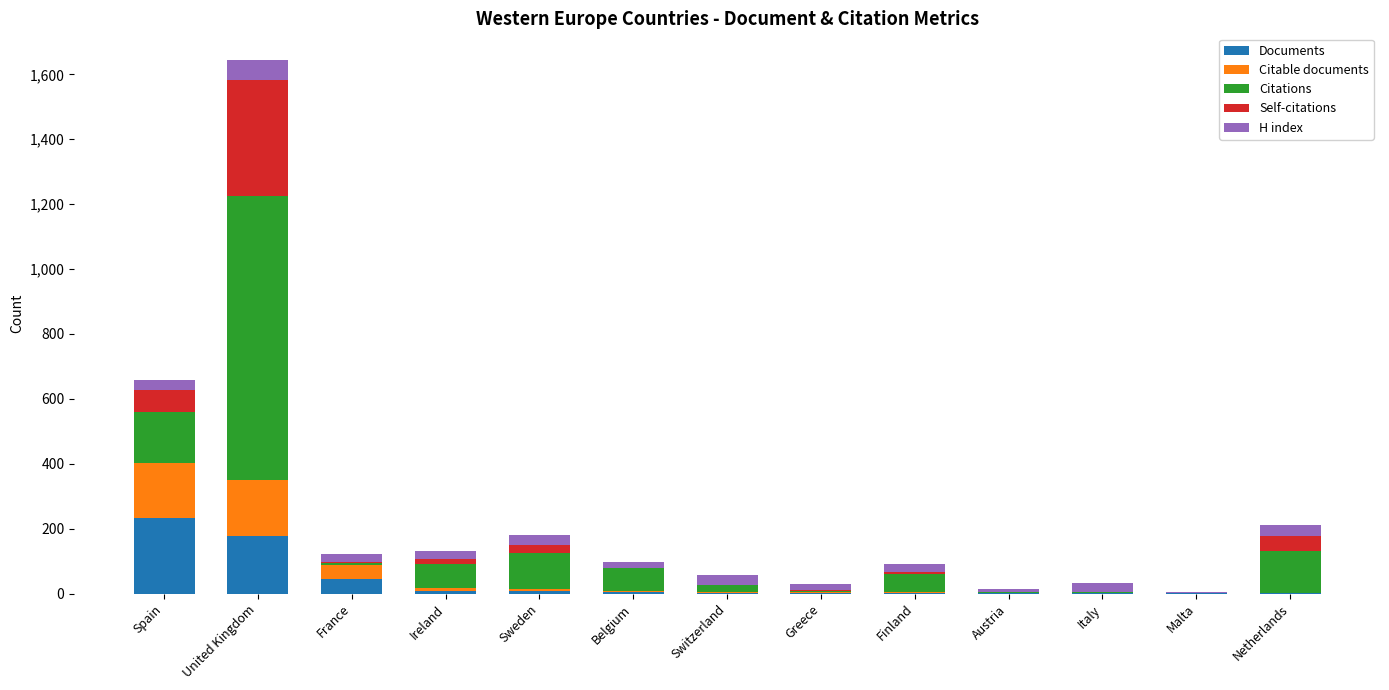

At which category is the sum across all series the highest?

United Kingdom